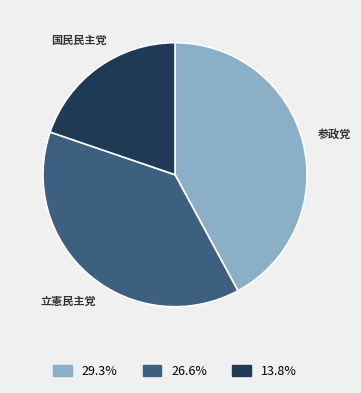

Rank the categories by value from lowest to highest.

国民民主党, 立憲民主党, 参政党